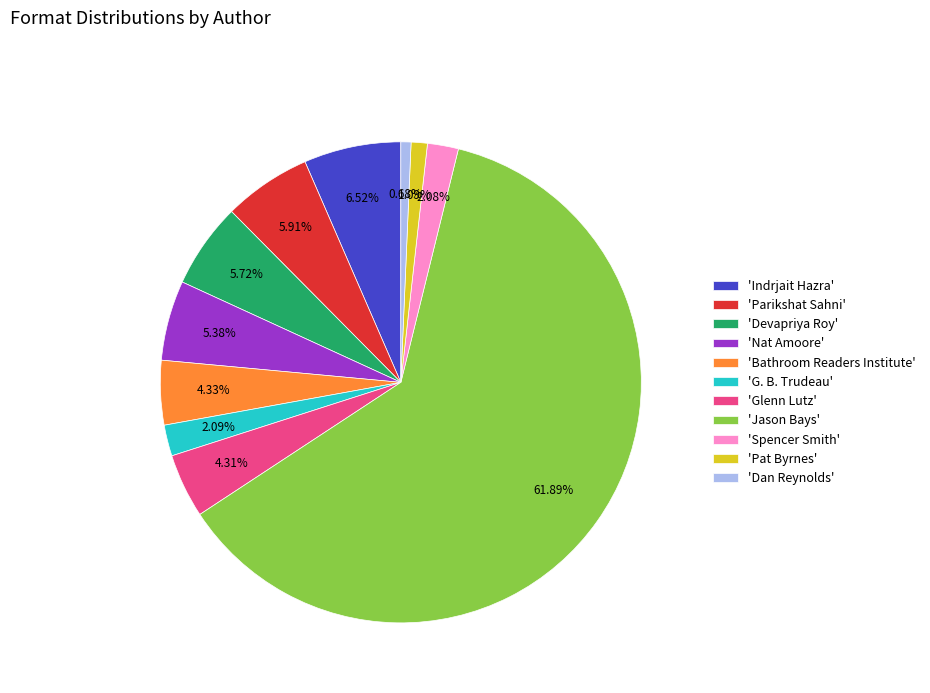

Which category has the biggest portion of the pie?

'Jason Bays'